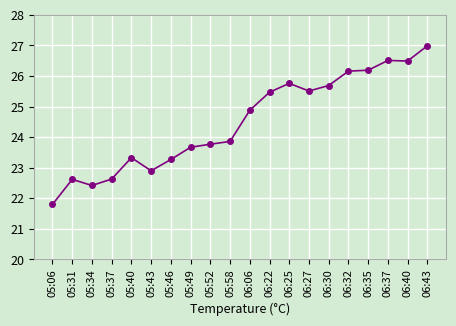

Which has a higher value, 05:52 or 05:06?

05:52